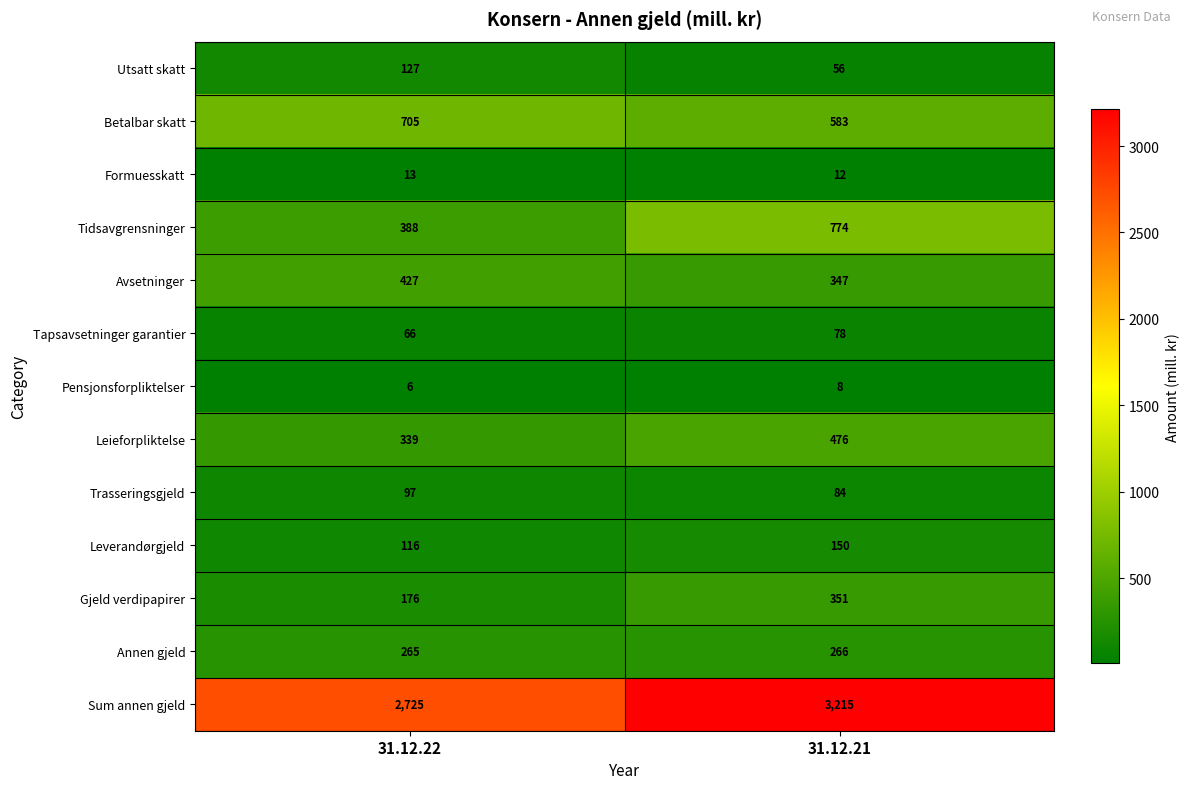

At which category does the chart reach its peak across all series?

31.12.21